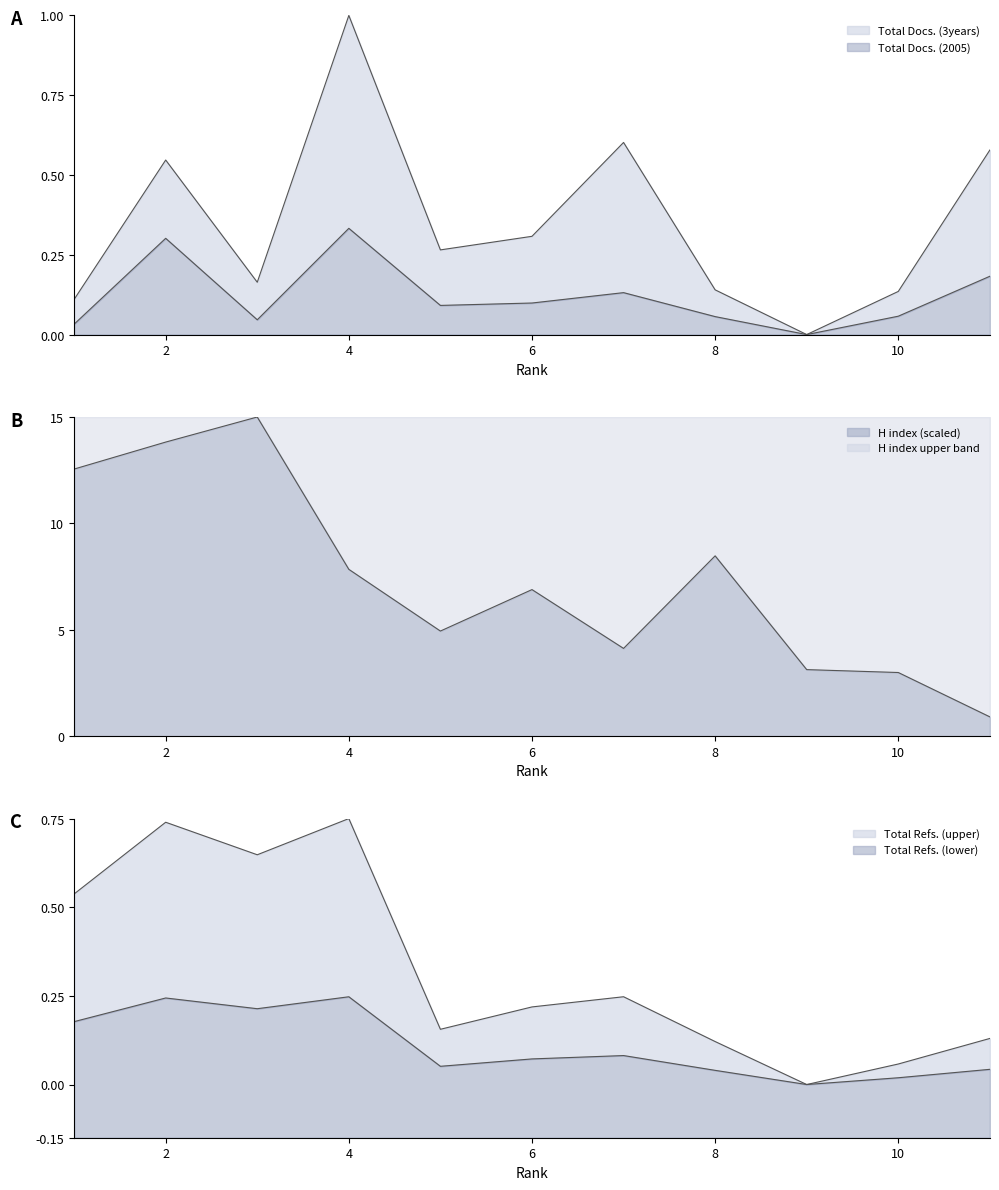

Between which two adjacent categories do Total Refs. and Total Docs. (2005) first intersect?

10 and 11